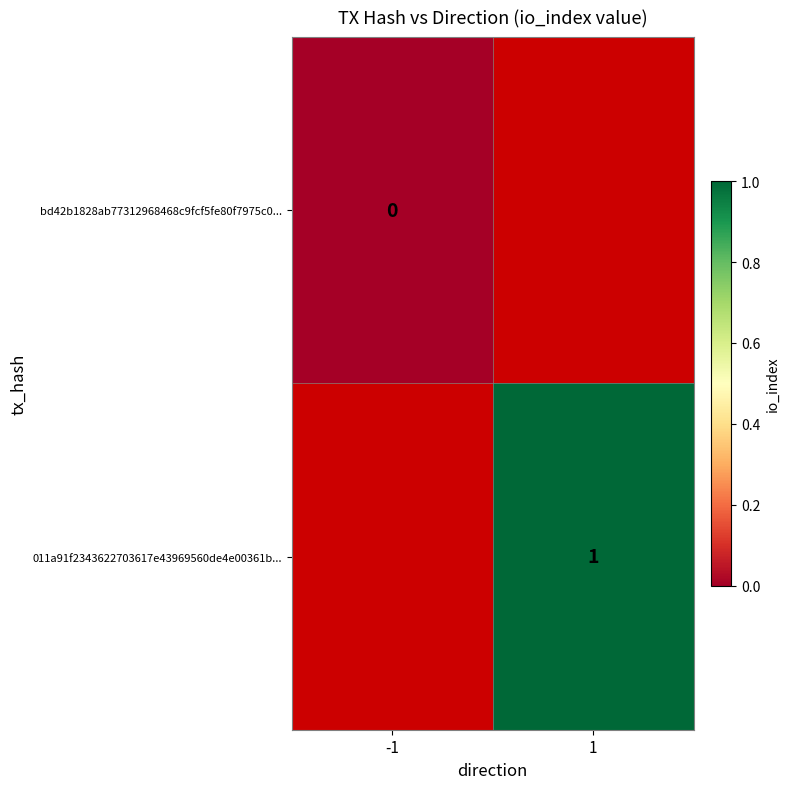

At which label does bd42b1828ab77312968468c9fcf5fe80f7975c0... reach its minimum?

-1